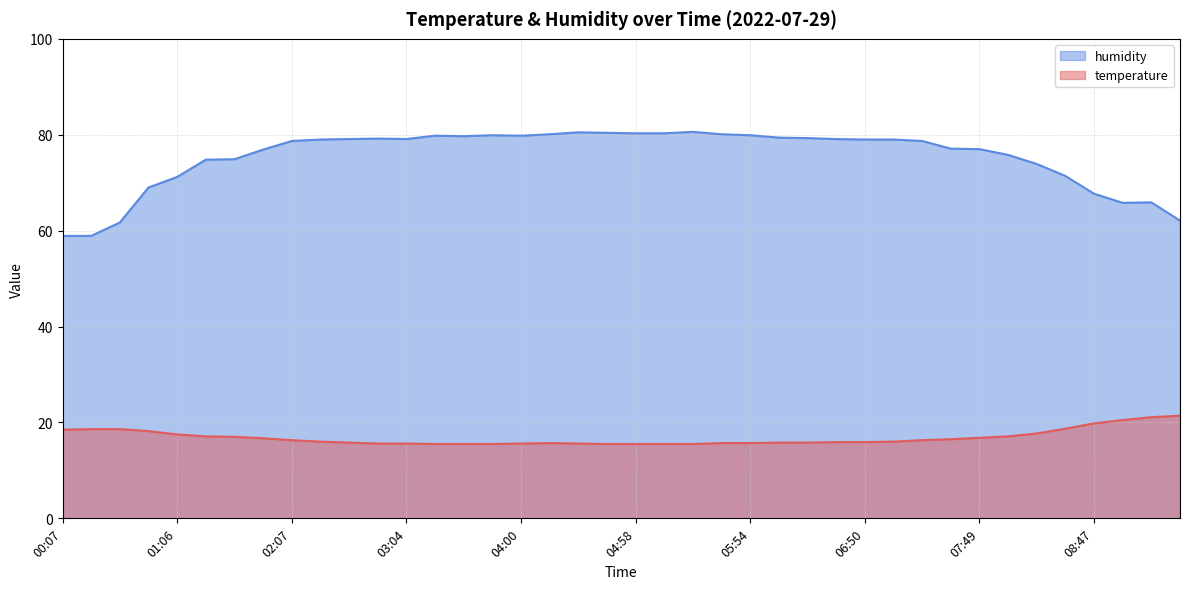

What position from the left is 04:00?

17